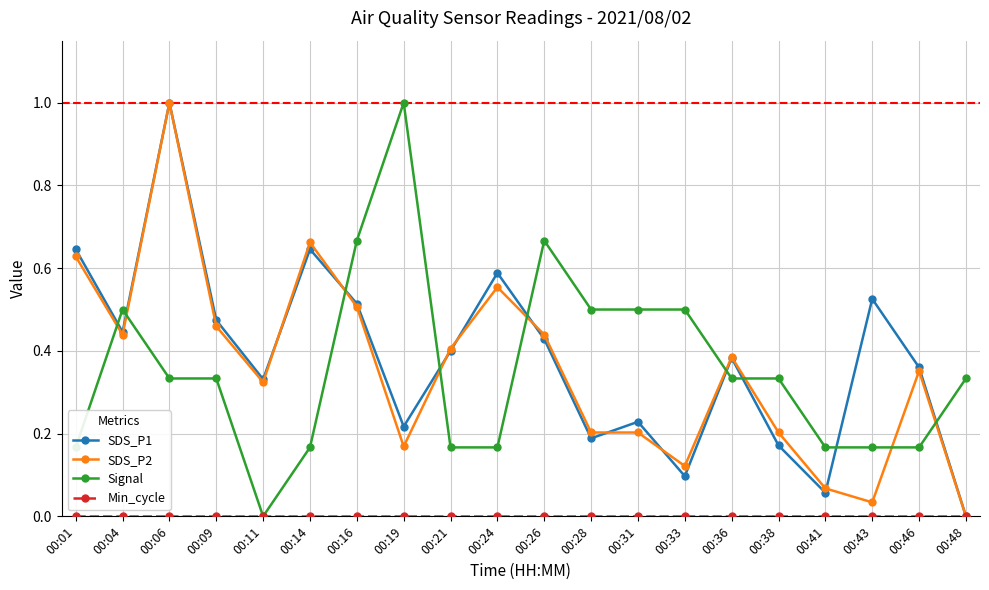

True or false: Signal has more than 1 interior local peaks.

True